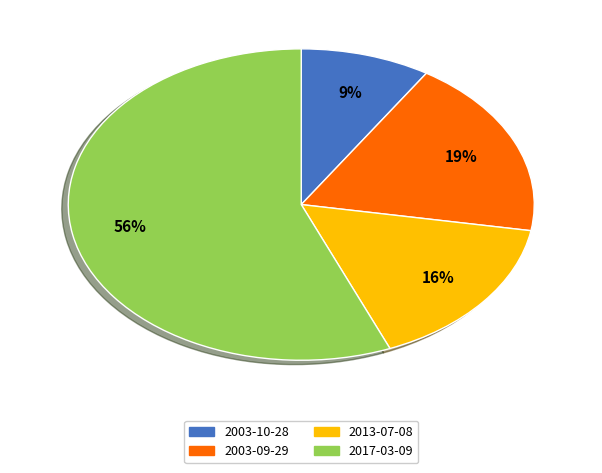

To the nearest percent, what is the difference between the largest and smallest slice percentages?

47%